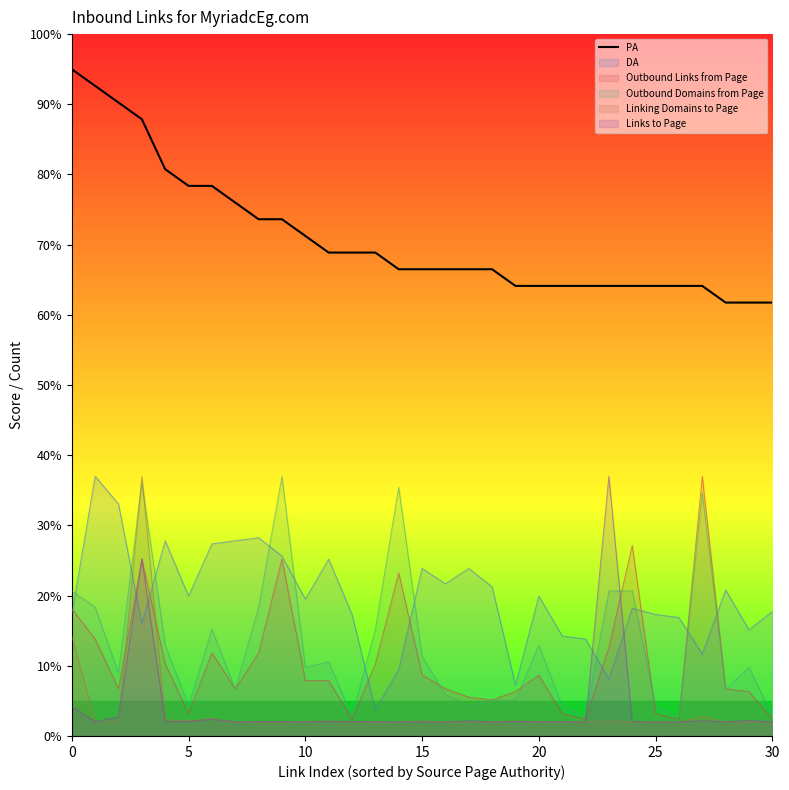

What is the greatest value displayed?

95.0